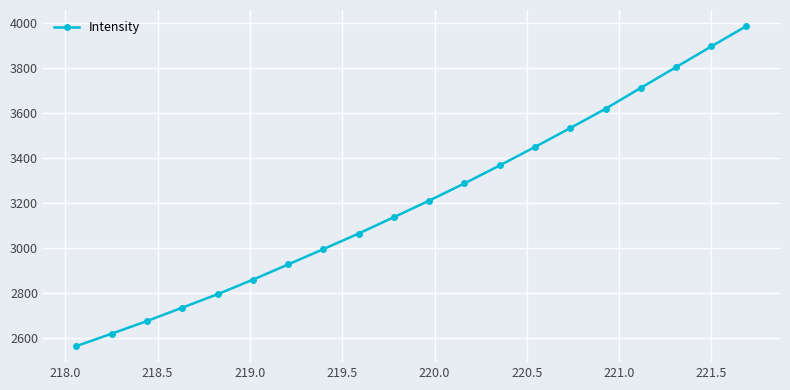

What is the value of the 12th point from the left?

3286.9